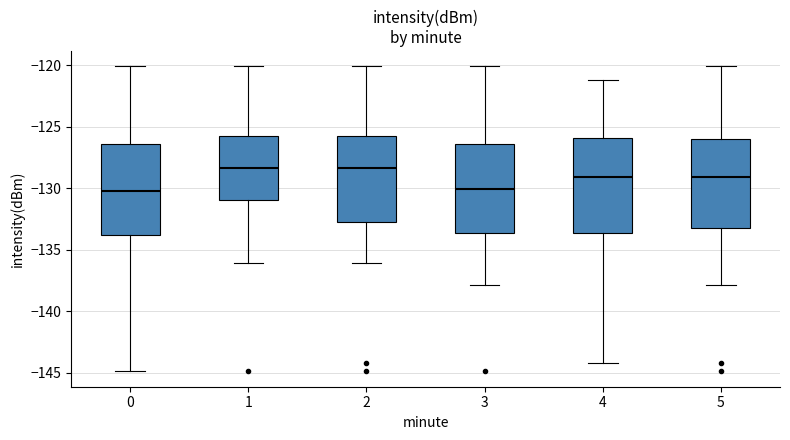

Reading left to right, transcribe this box plot: for each box, give where its median line is, the range the box spans, and where its two whiskers end, as read against the y-axis. The values are not printed on the chart, so give them approximately, as read against the axis.

0: median -130.0, box -134.0 to -126.5, whiskers -145.0 to -120.0
1: median -128.5, box -131.0 to -125.5, whiskers -136.0 to -120.0
2: median -128.5, box -133.0 to -125.5, whiskers -136.0 to -120.0
3: median -130.0, box -133.5 to -126.5, whiskers -138.0 to -120.0
4: median -129.0, box -133.5 to -126.0, whiskers -144.0 to -121.0
5: median -129.0, box -133.5 to -126.0, whiskers -138.0 to -120.0